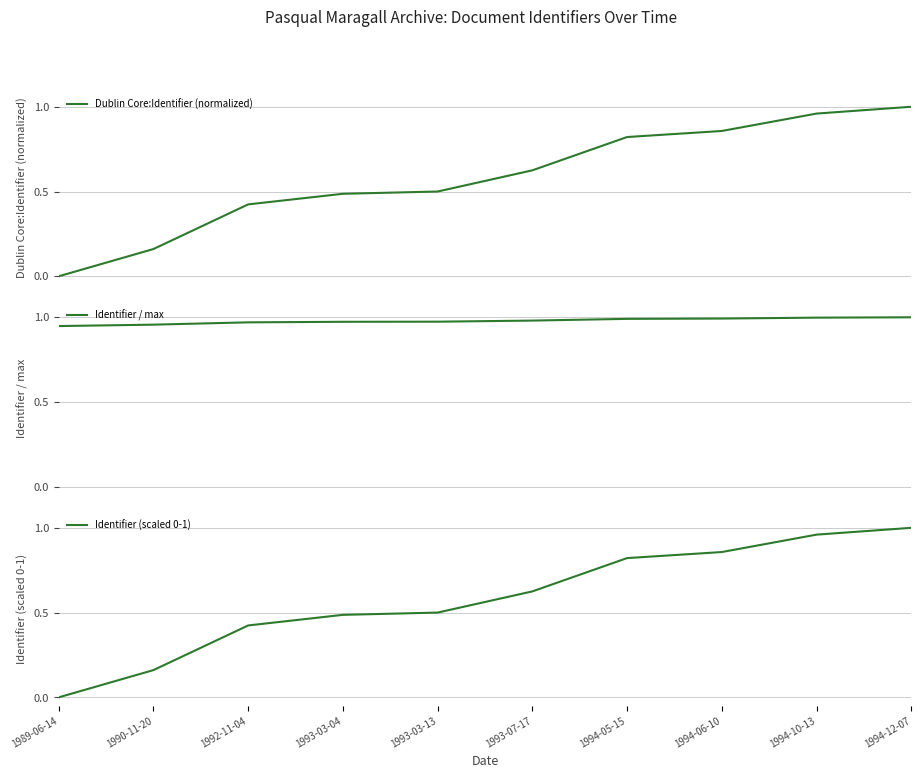

Is the value of Dublin Core:Identifier (normalized) at 1994-10-13 greater than the value of Identifier / max at 1993-03-04?

No